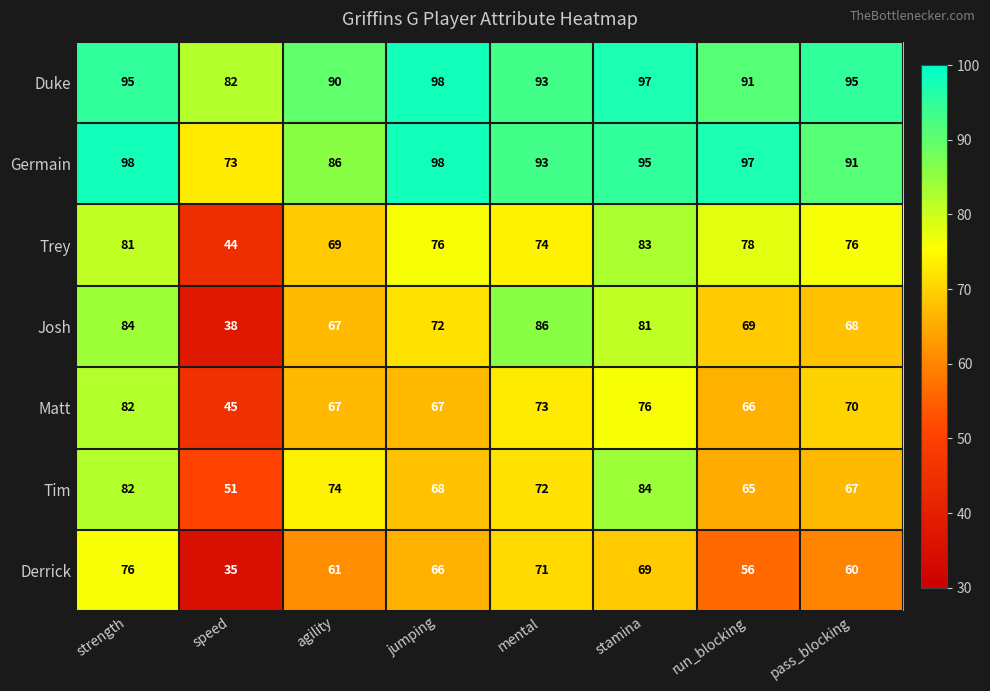

What is the difference between the highest and lowest values at run_blocking?

41